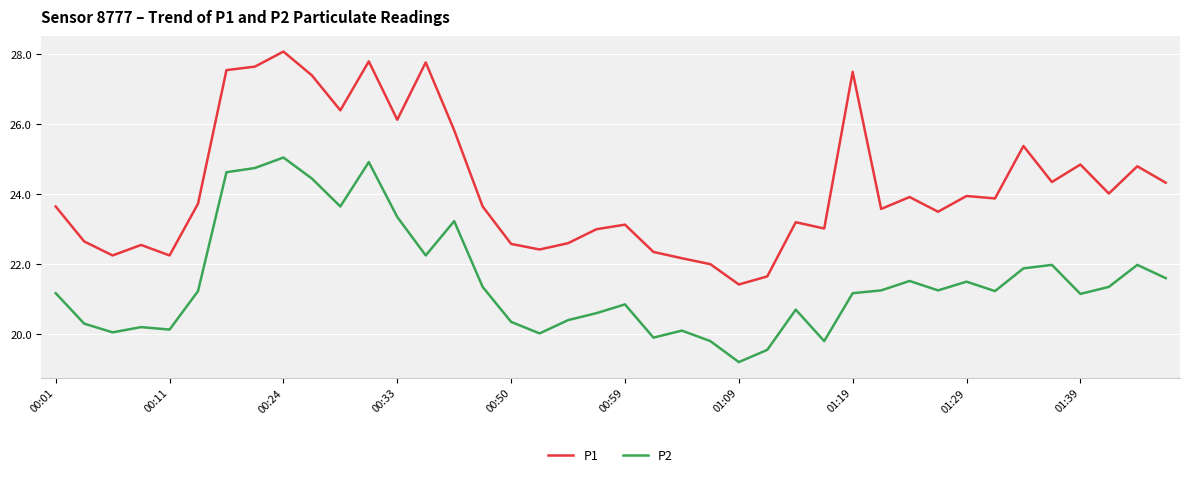

True or false: P2 and P1 cross at least once.

False